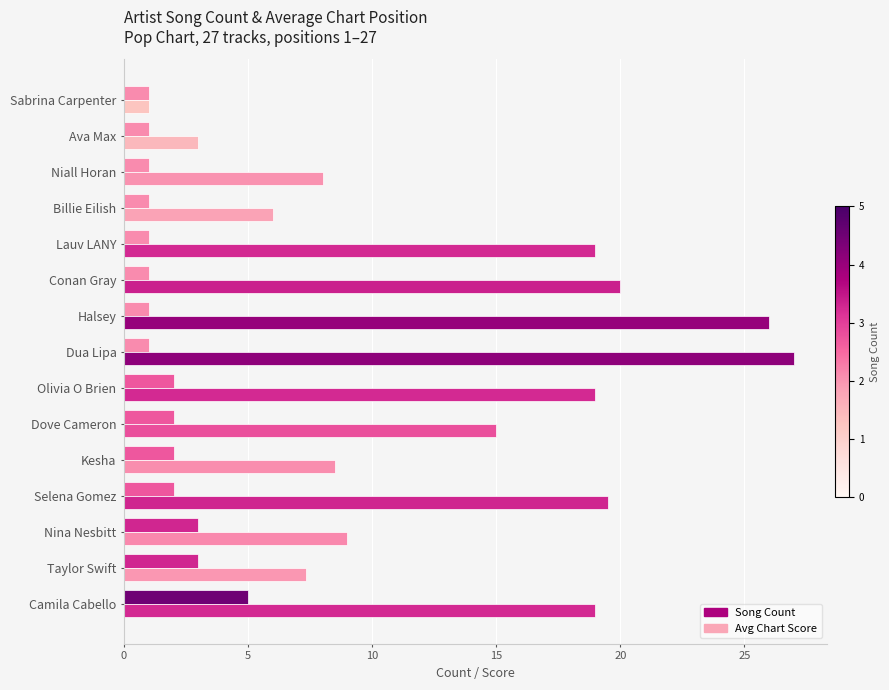

What is the difference between the highest and lowest values at Ava Max?

2.0